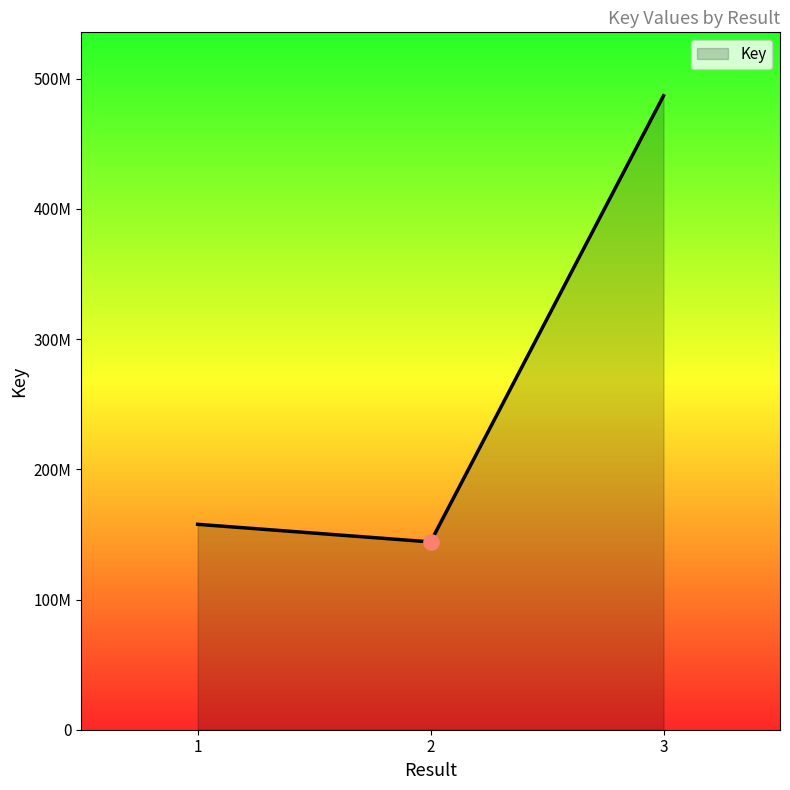

What is the ratio of the value at 2 to the value at 3?

0.3